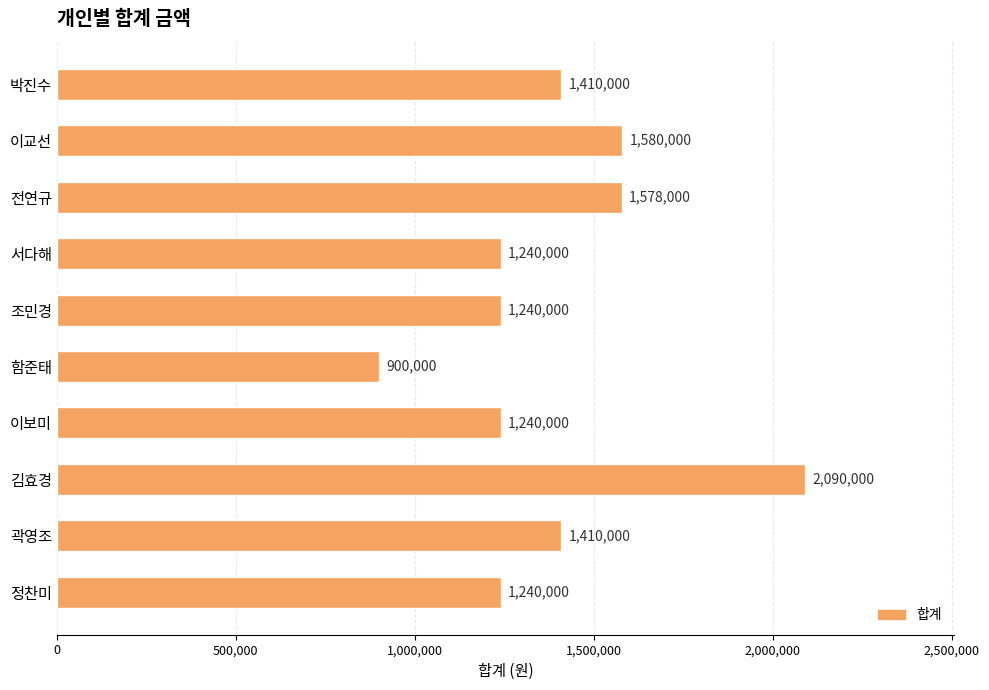

Which category has the highest value across all series?

김효경